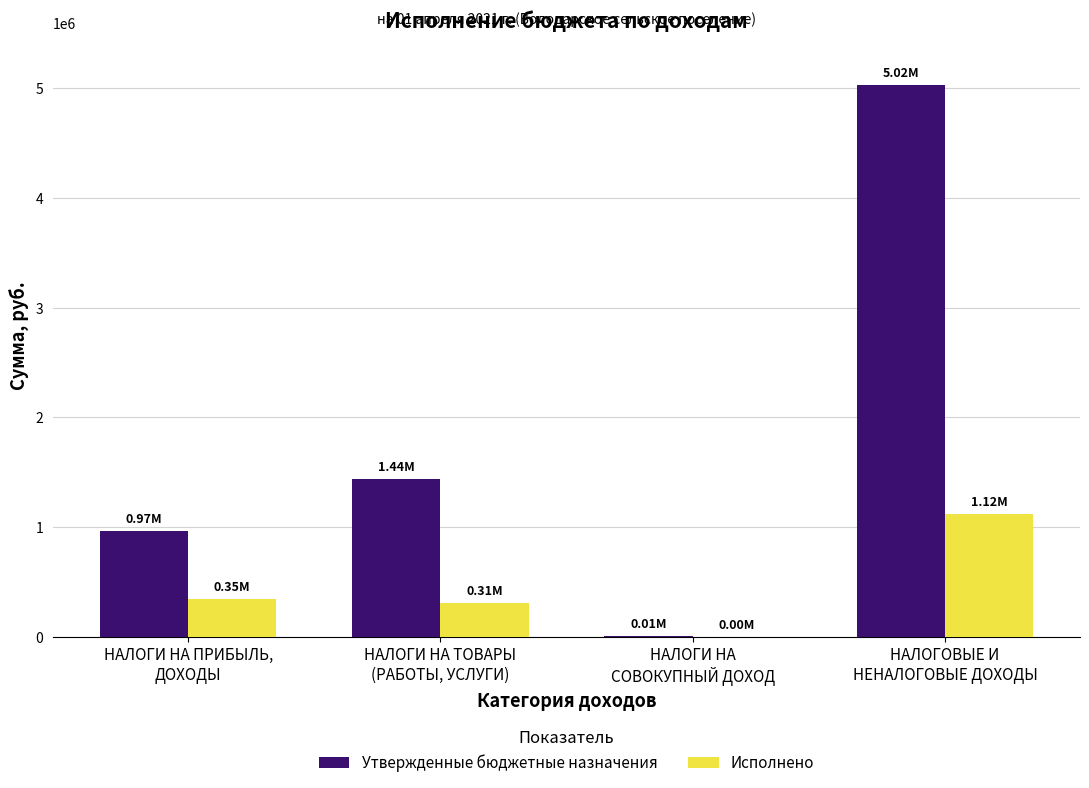

Which series has the largest total across all categories?

Утвержденные бюджетные назначения